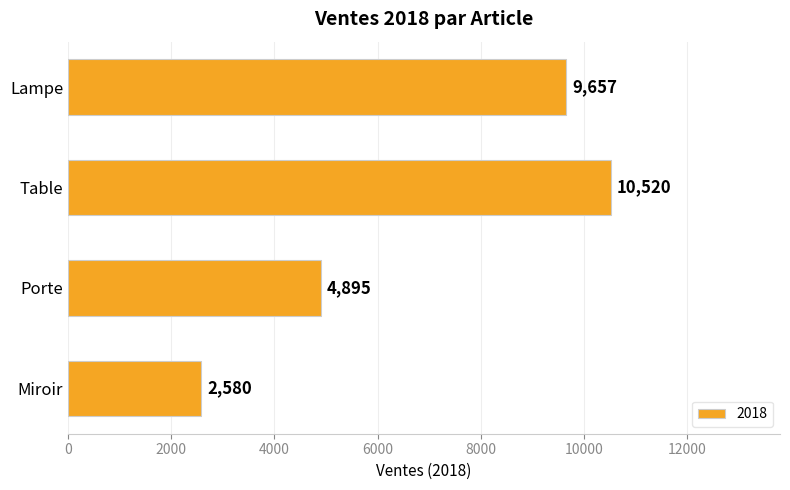

What is the approximate value at Lampe?

9657